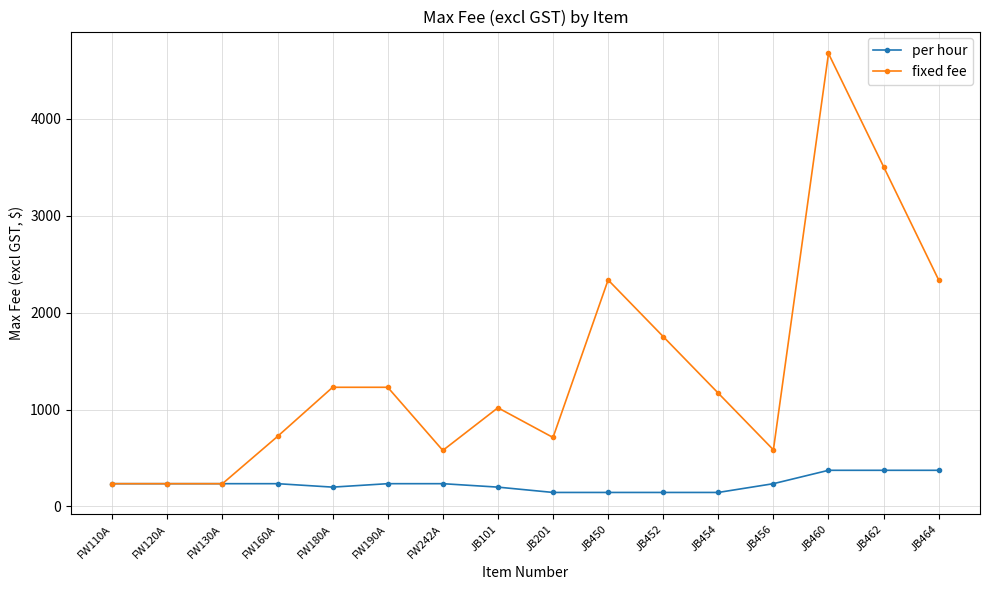

What is the total value across all series at JB460?

5045.0